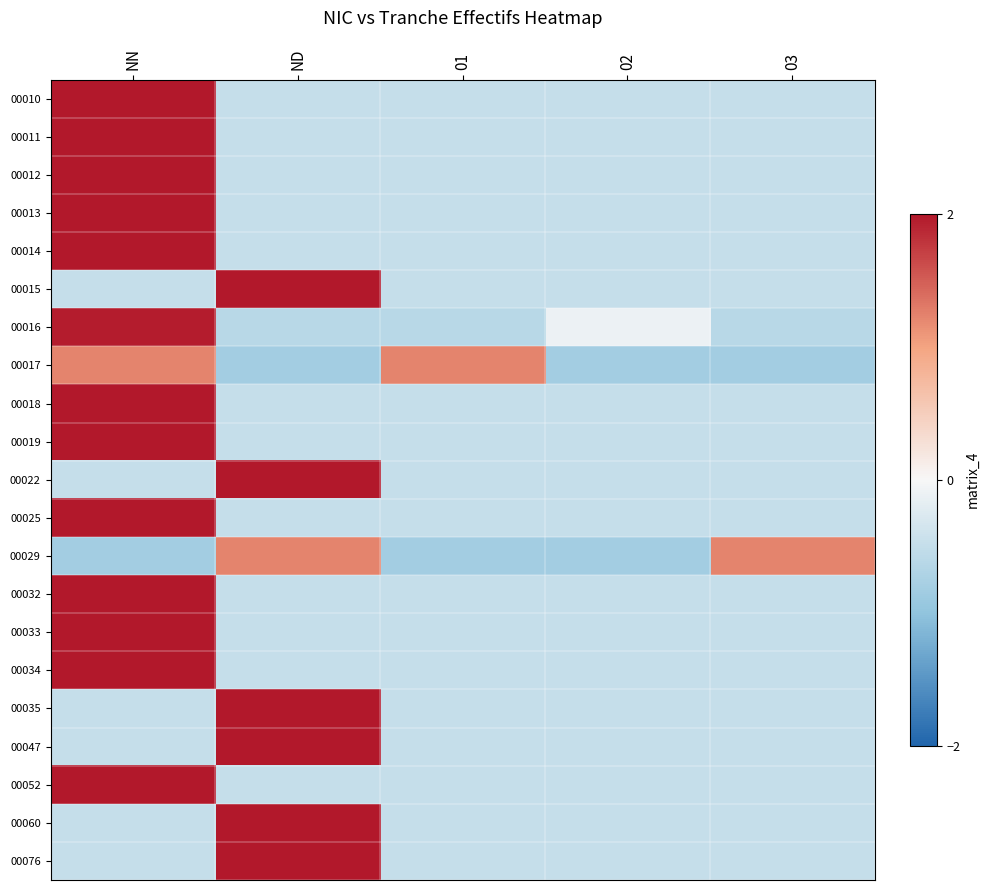

How many data points does each series have?

5